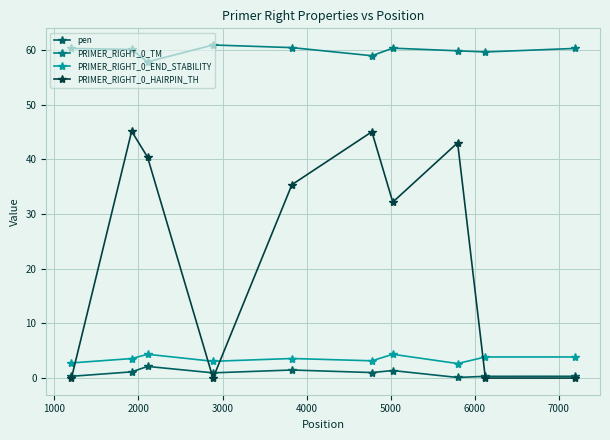

What is the greatest value displayed?

61.0